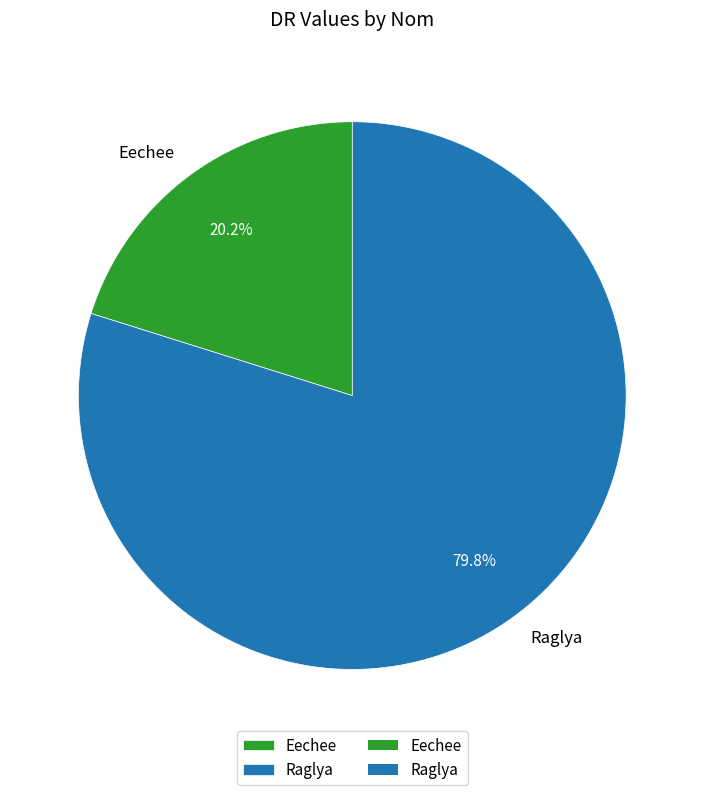

Count the number of slices in the pie.

2